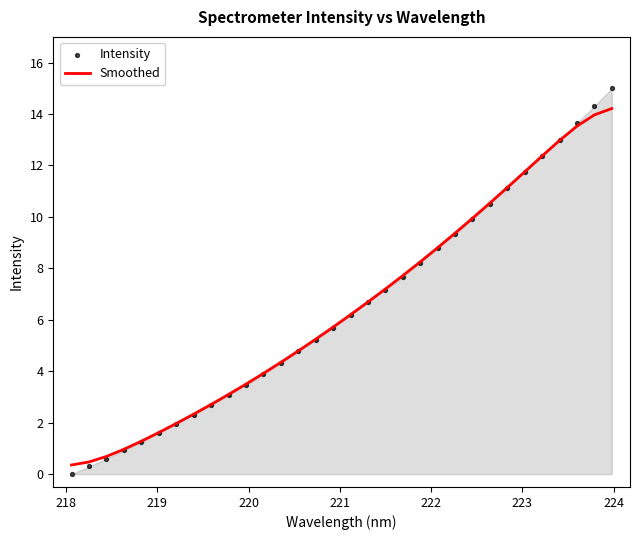

Which series has the widest spread of Y values?

Intensity